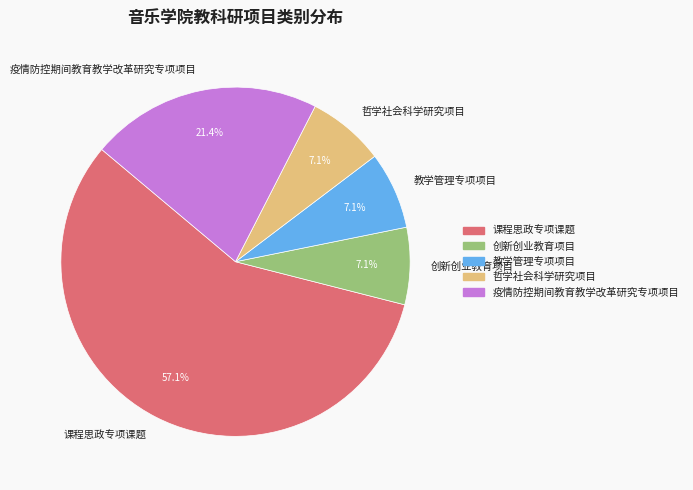

Count the number of slices in the pie.

5